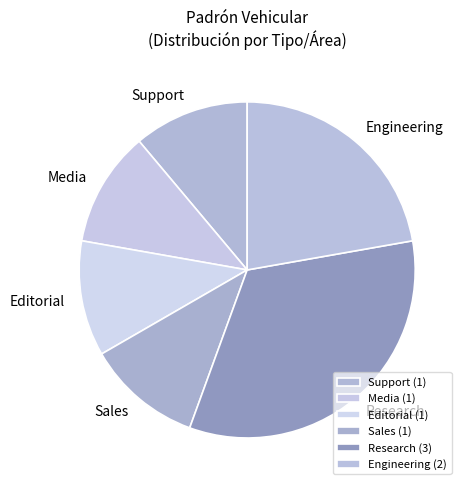

Is Support the majority of the pie?

No